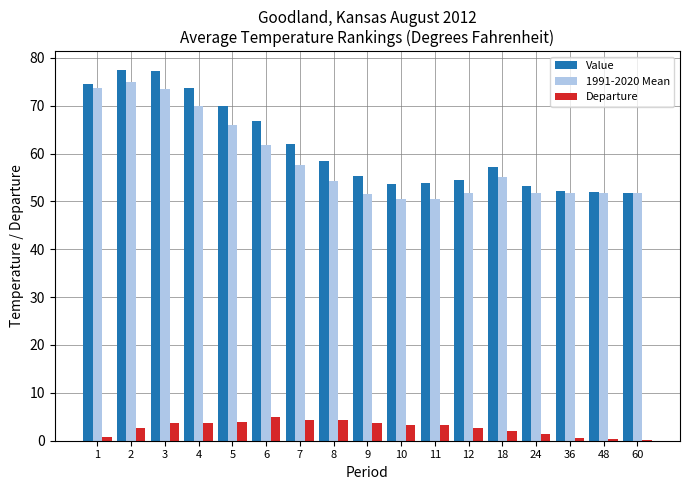

Which series changed the most between 2 and 48?

Value